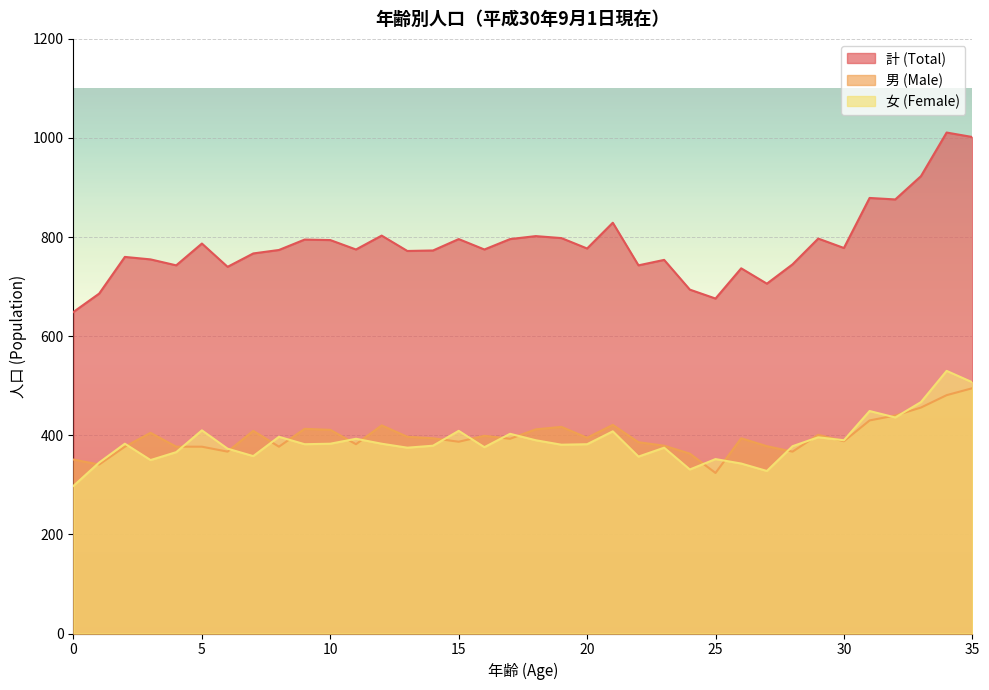

Which category has the highest value in the 女 (Female) series?

34